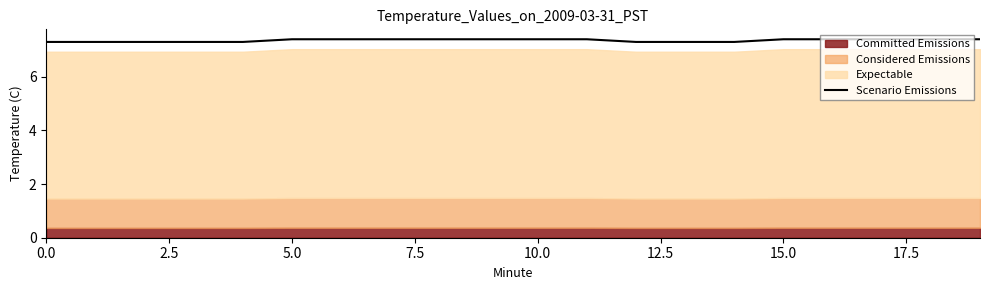

Is it true that Scenario Emissions equals 2.0 at 5.0?

False